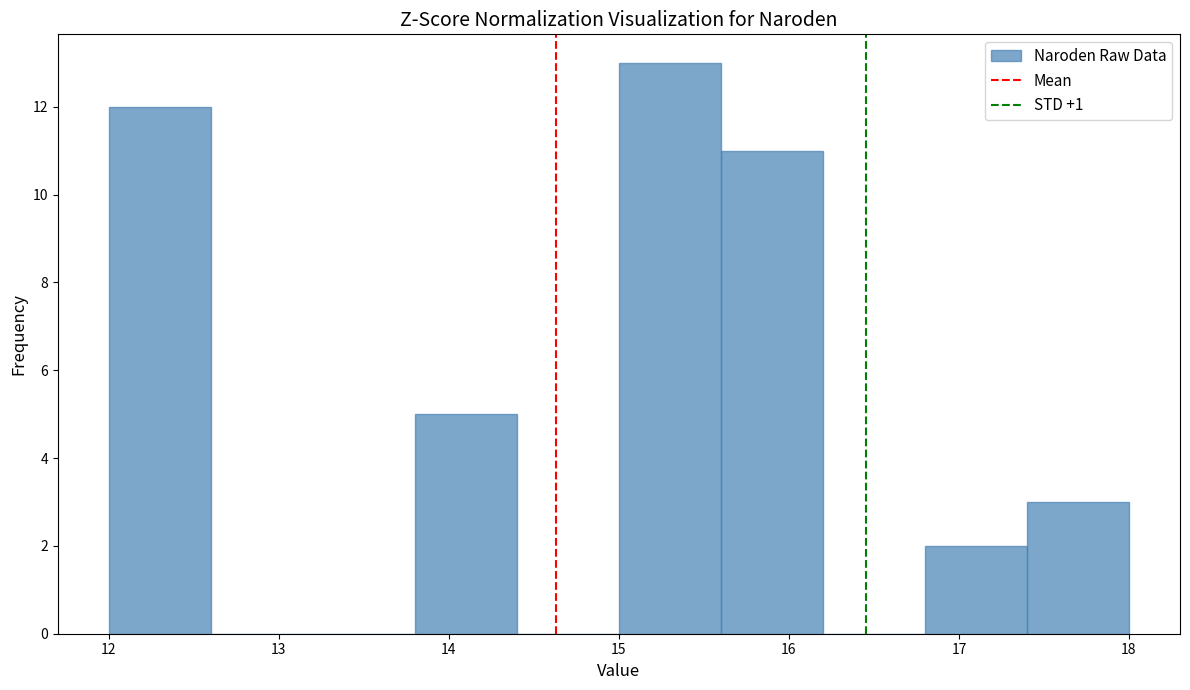

How tall is the bar that spans 15.6 to 16.2 on the x-axis? The values are not printed on the chart, so give them approximately, as read against the axis.

11